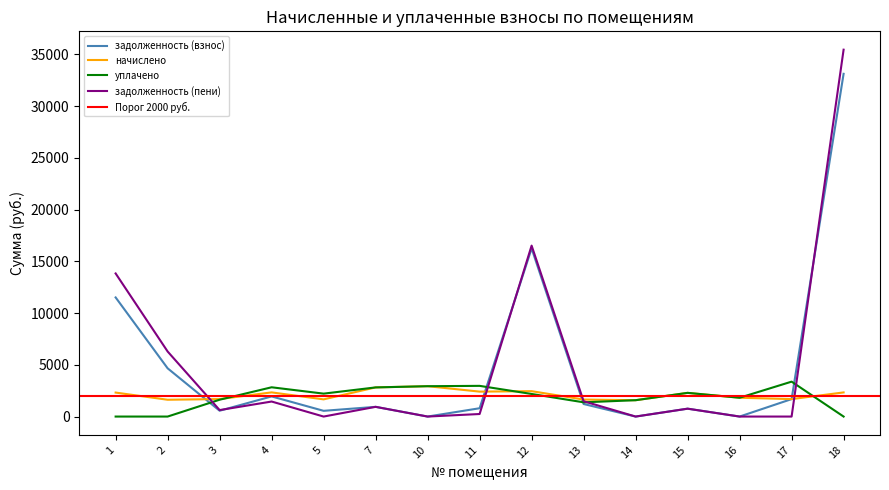

What is the maximum value shown in the chart?

35442.3